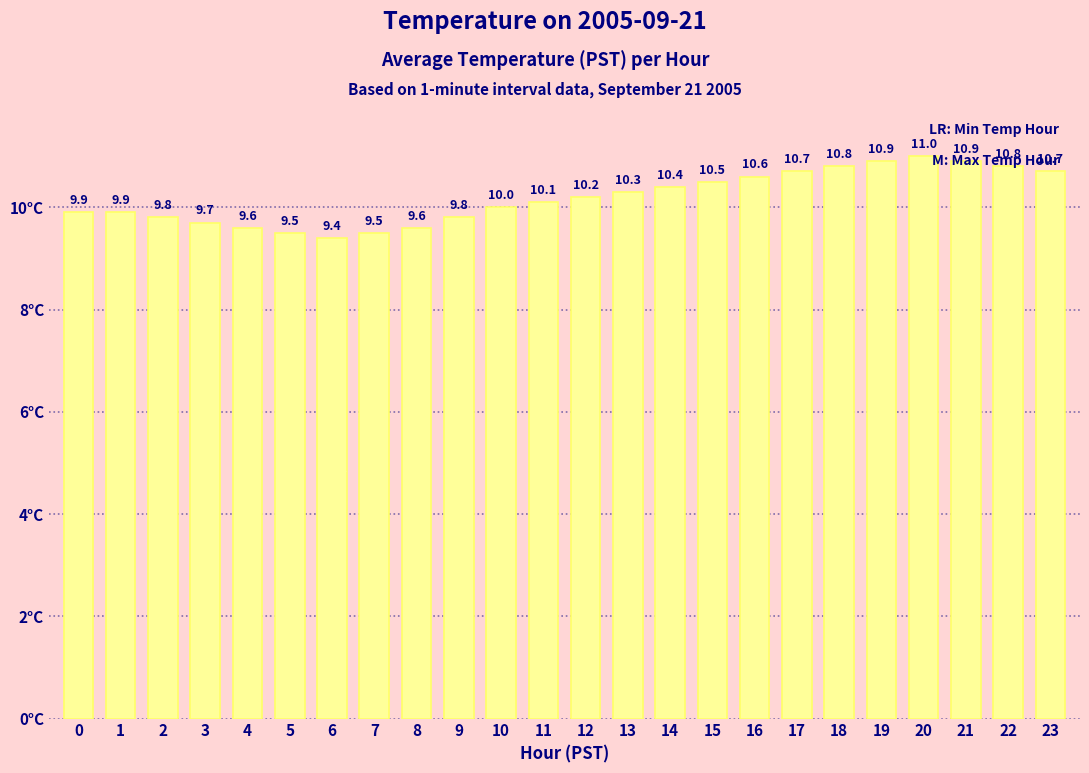

Read the value at 14.

10.4